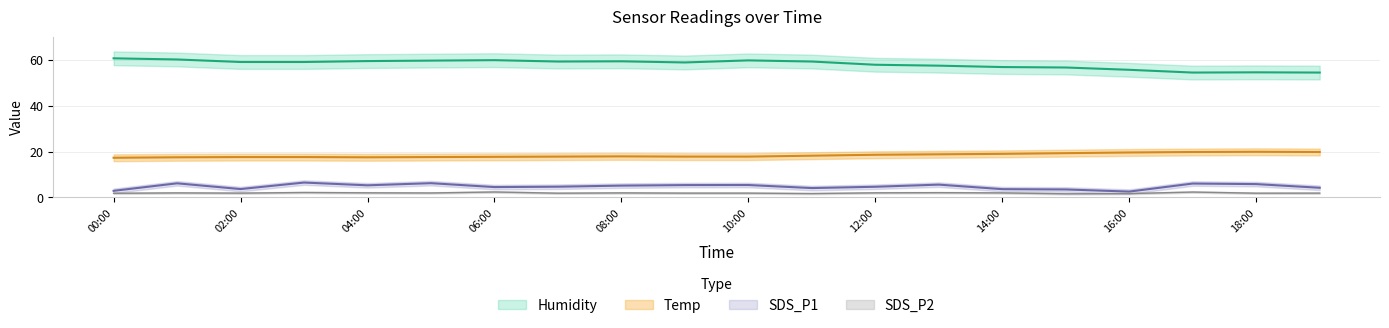

What is the value of the SDS_P2 point at the 14th from the left?

2.1